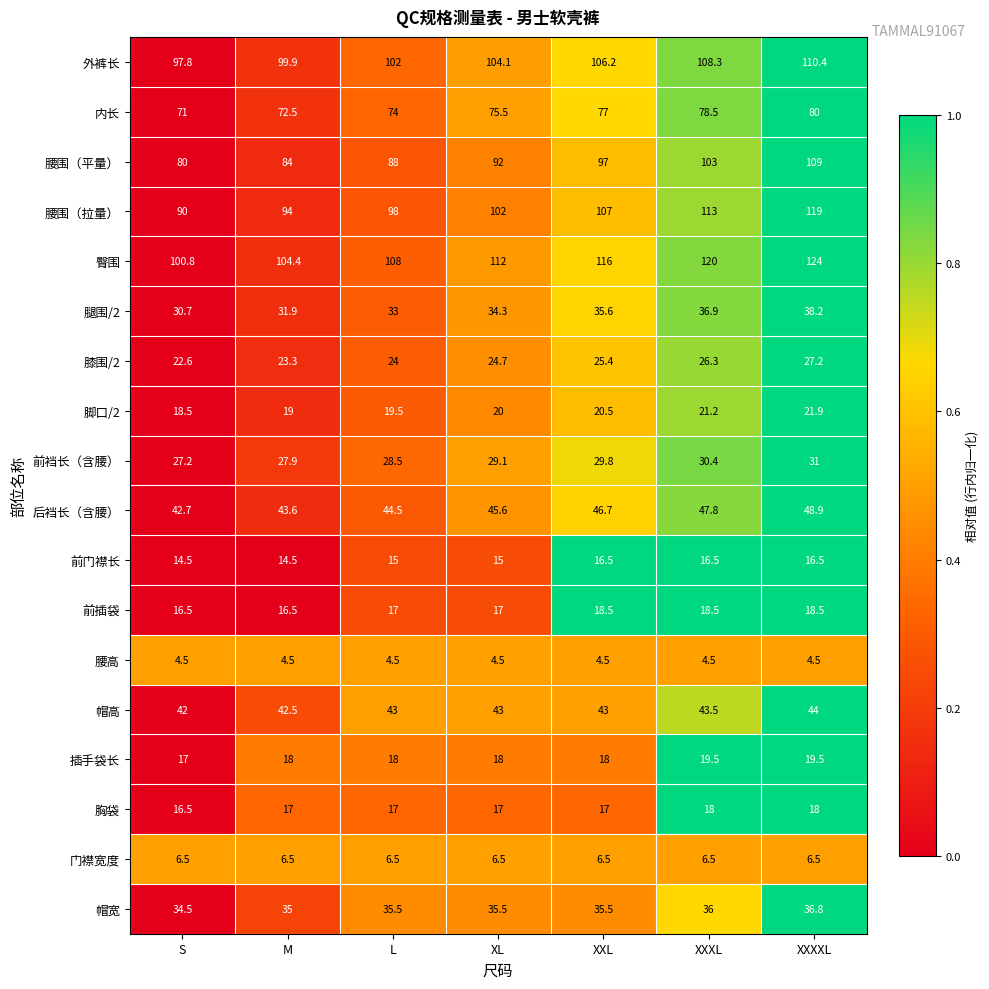

True or false: 门襟宽度 has a value of 6.5 at XXXXL.

True